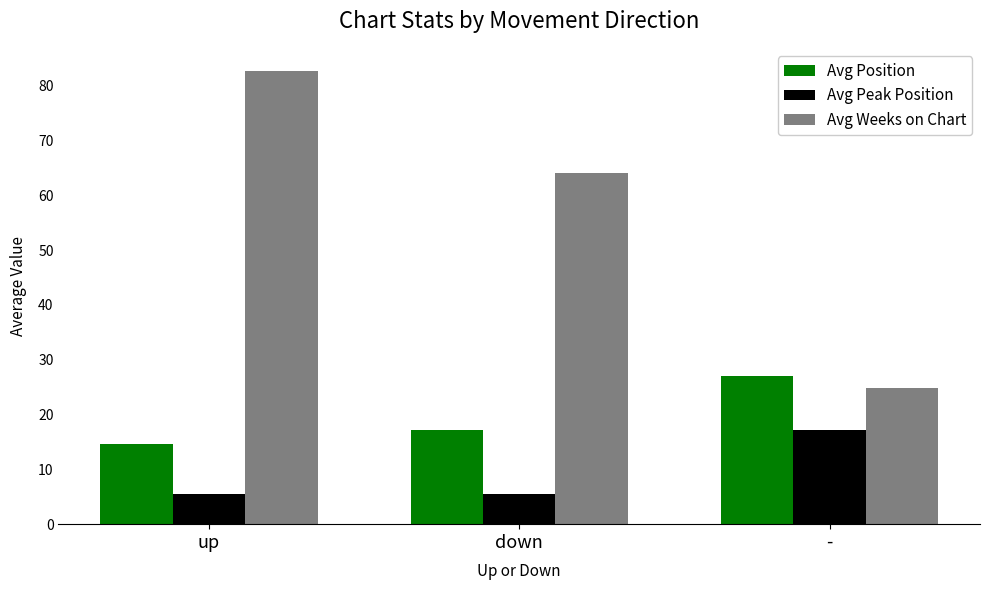

What is the label of the 3rd bar from the left?

-